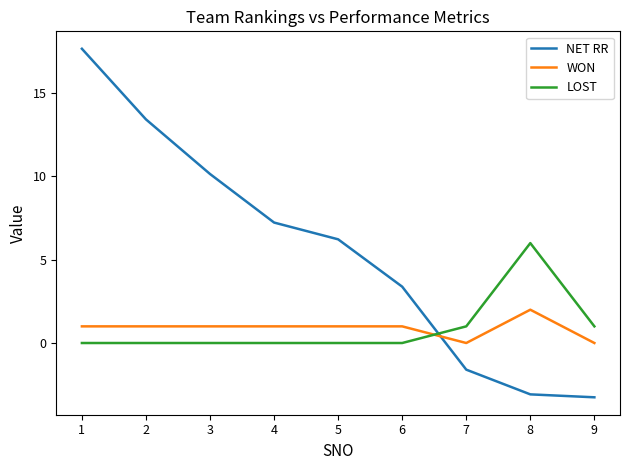

Does the chart display data point markers on the line(s)?

No